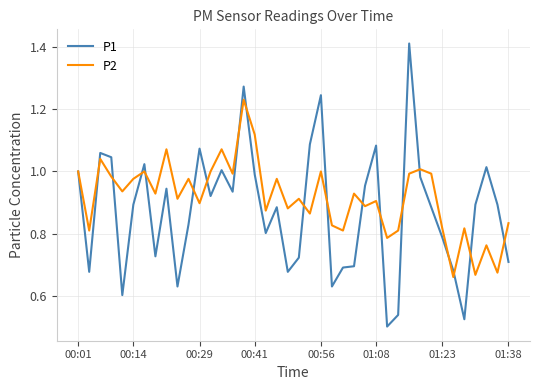

Rank the series by their average value, from highest to lowest.

P2, P1